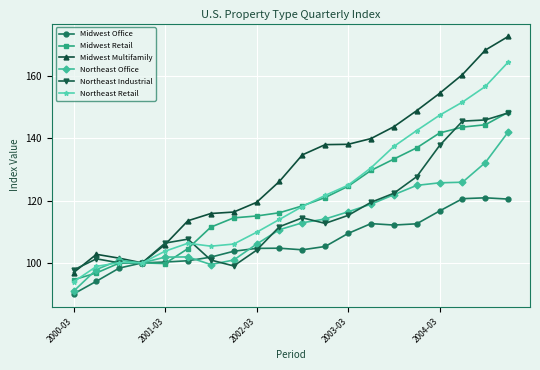

Which series has the largest range (max minus min)?

Midwest Multifamily